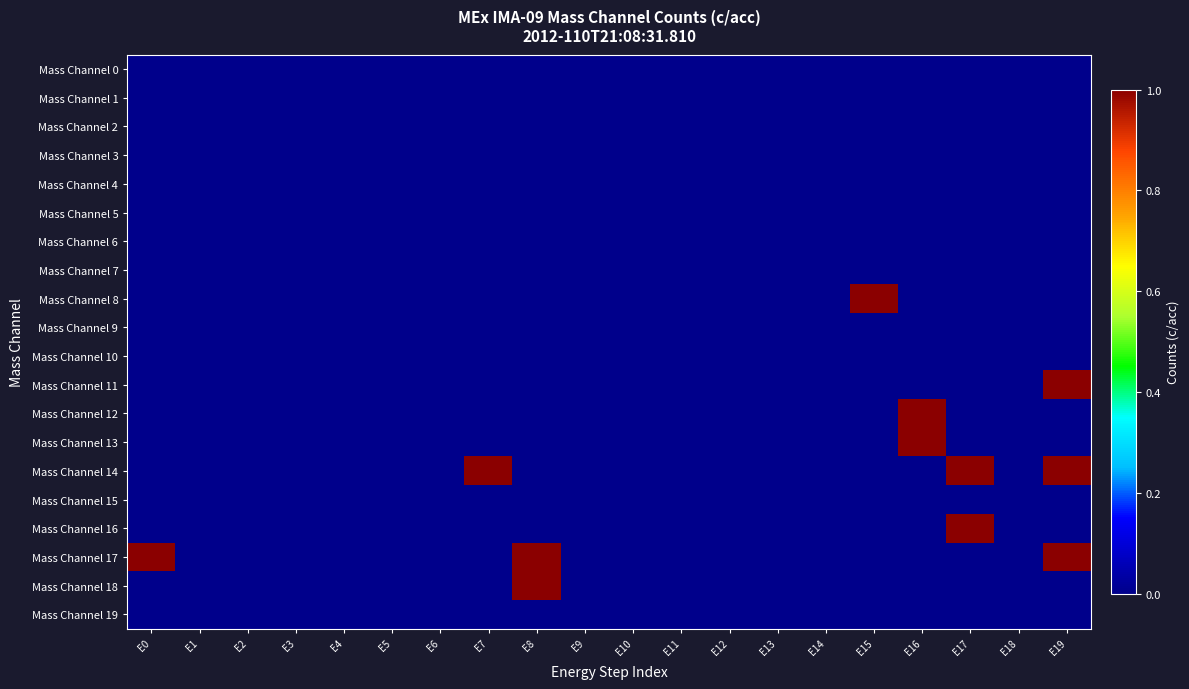

Which label corresponds to the largest value in the chart?

E15